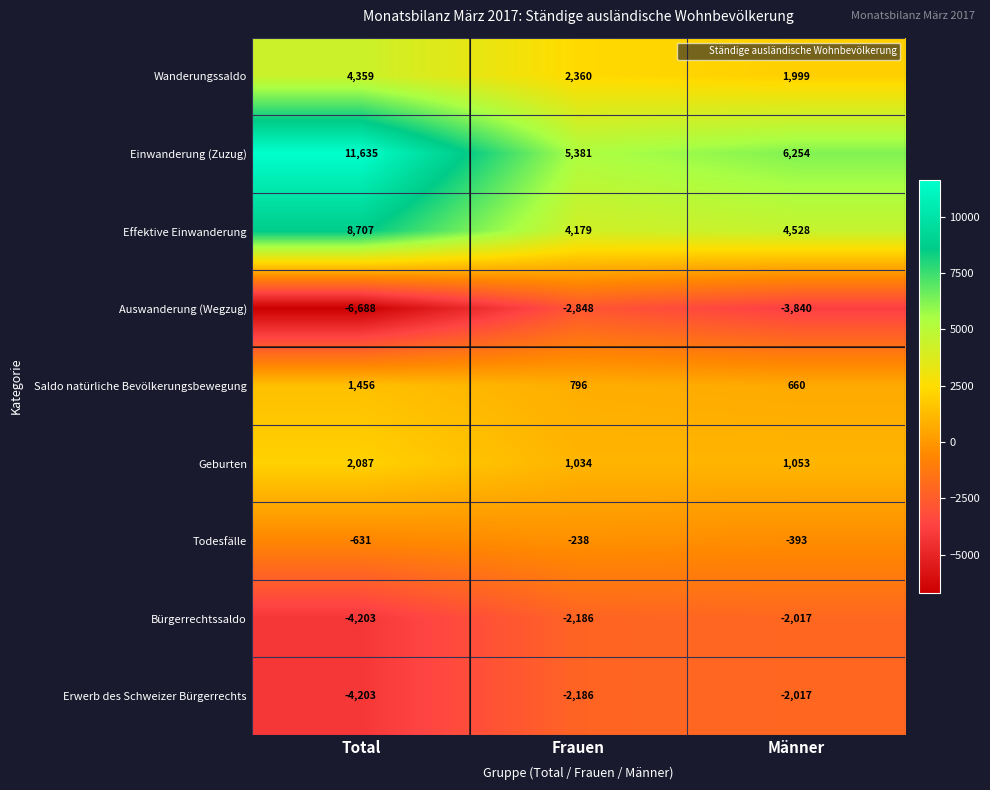

How many data points in Auswanderung (Wegzug) are less than -3840?

1